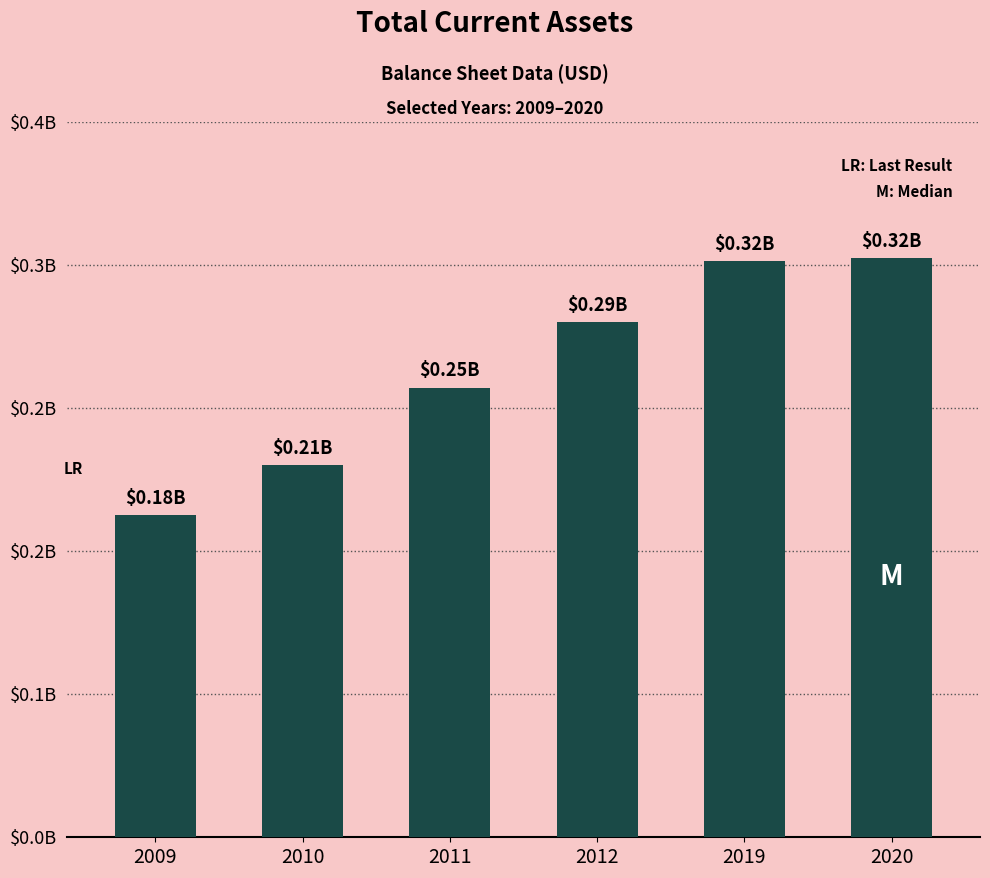

Rank the categories by value from lowest to highest.

2009, 2010, 2011, 2012, 2019, 2020